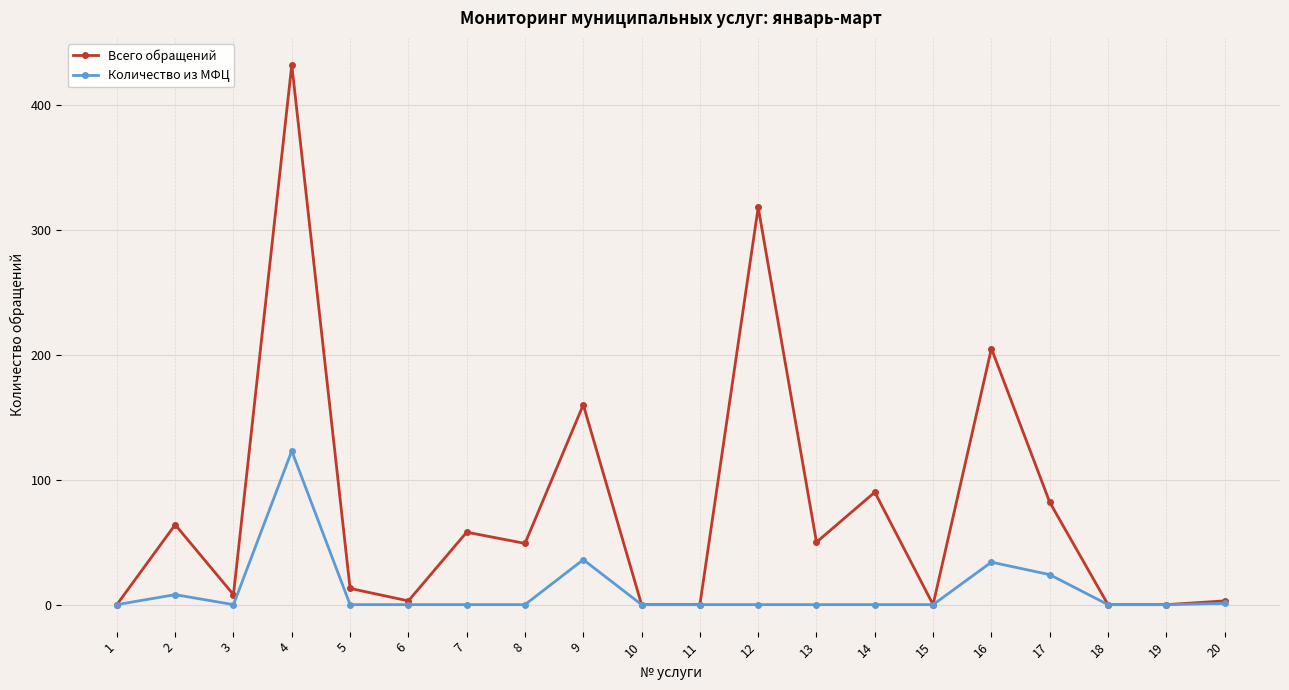

How many values in the Количество из МФЦ series exceed 0?

6